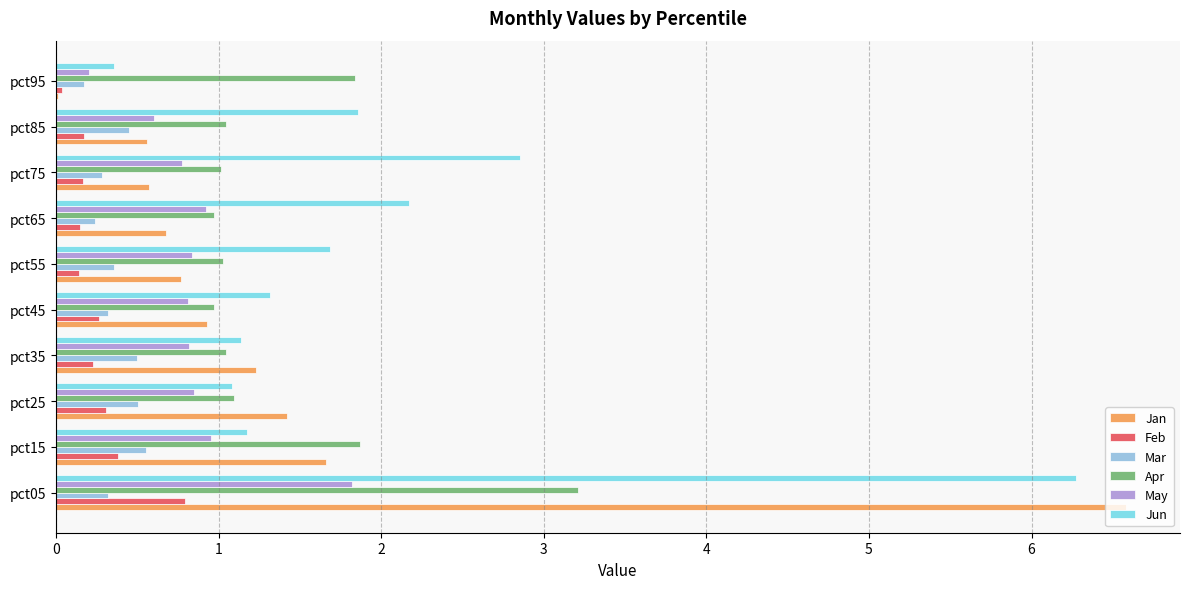

How many distinct data groups are displayed?

6